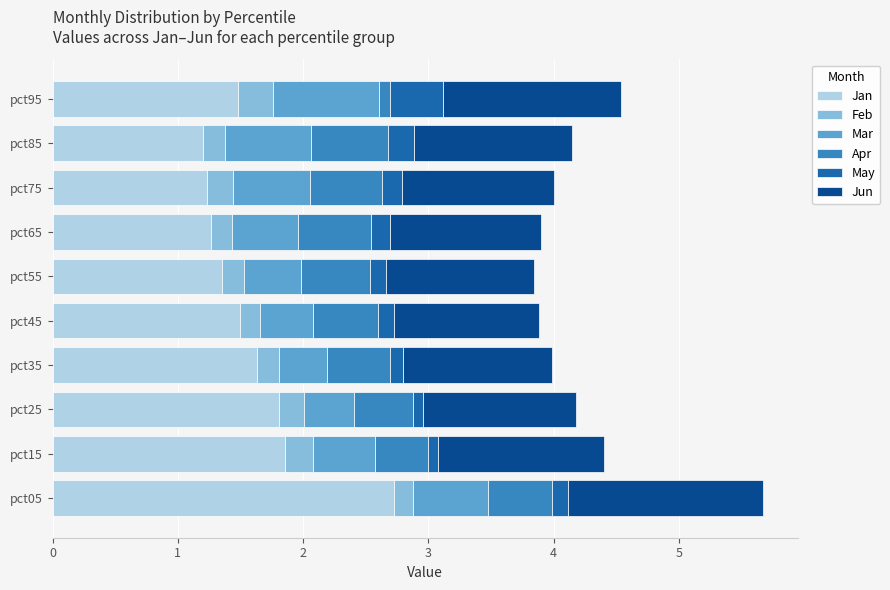

The value of Jan at pct15 is 0.9. True or false?

False